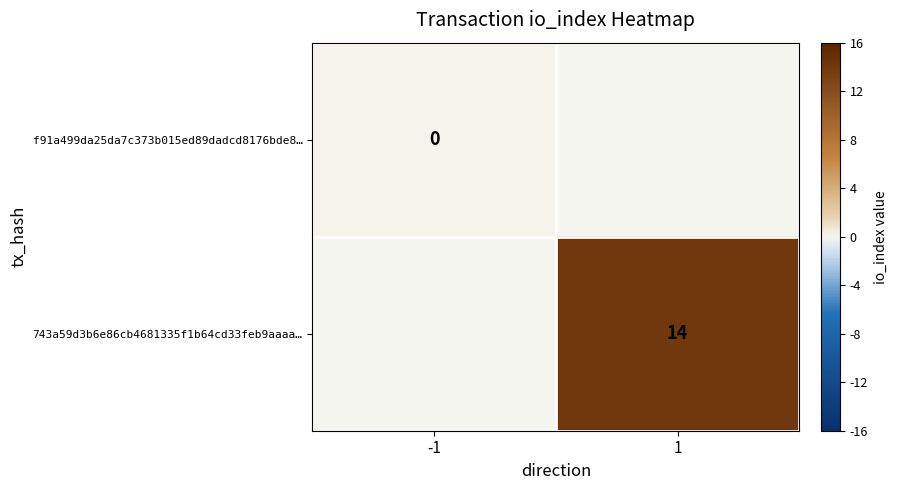

The value of 743a59d3b6e86cb4681335f1b64cd33feb9aaaa… at 1 is 14. True or false?

True